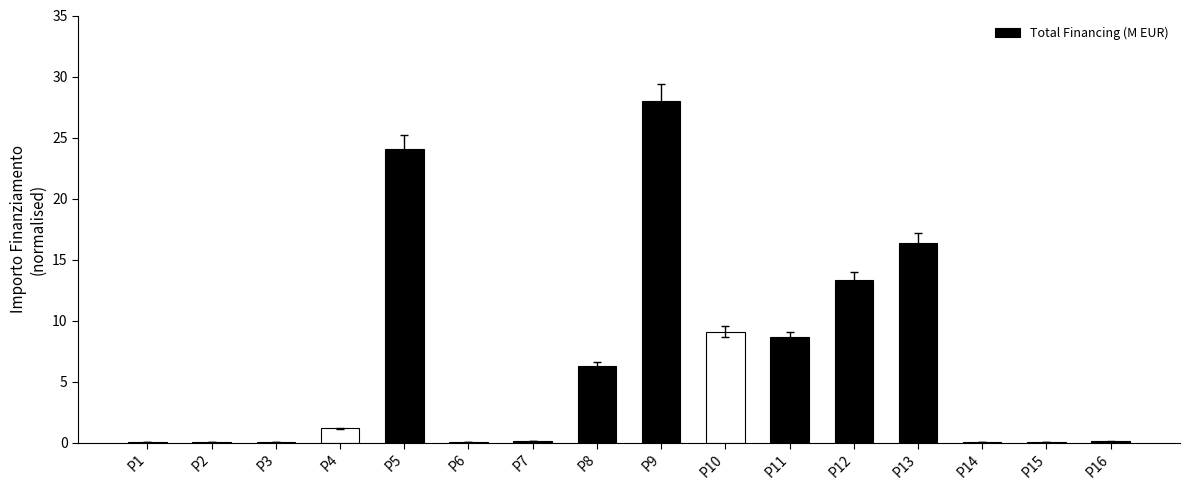

The chart shows a value of 1.2 at P4. True or false?

True